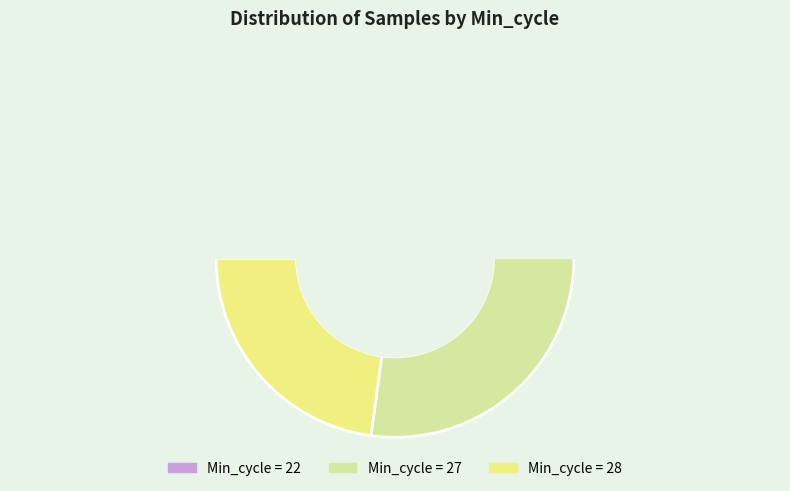

Approximately how many times larger is the value at 27 compared to 27?

1.0